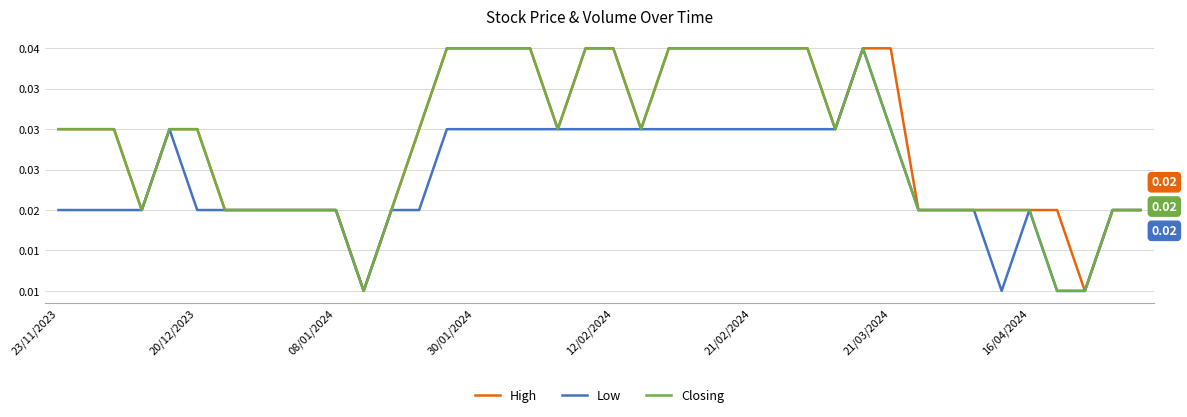

What are all the series names shown in the legend?

High, Low, Closing